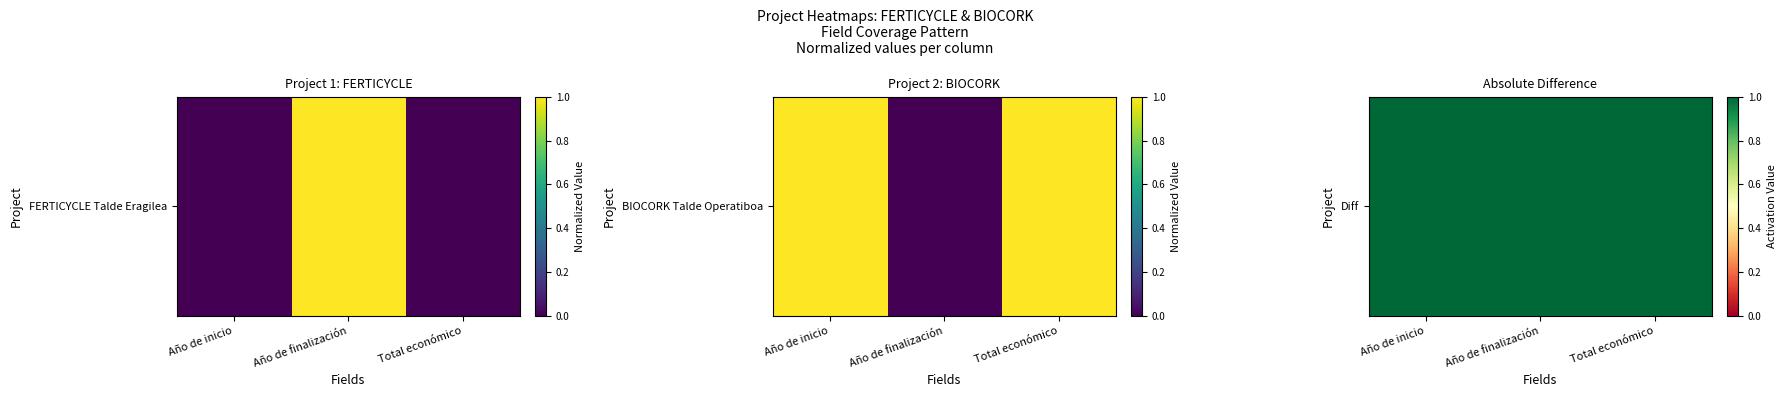

Count the values in the range 0 to 1.

3